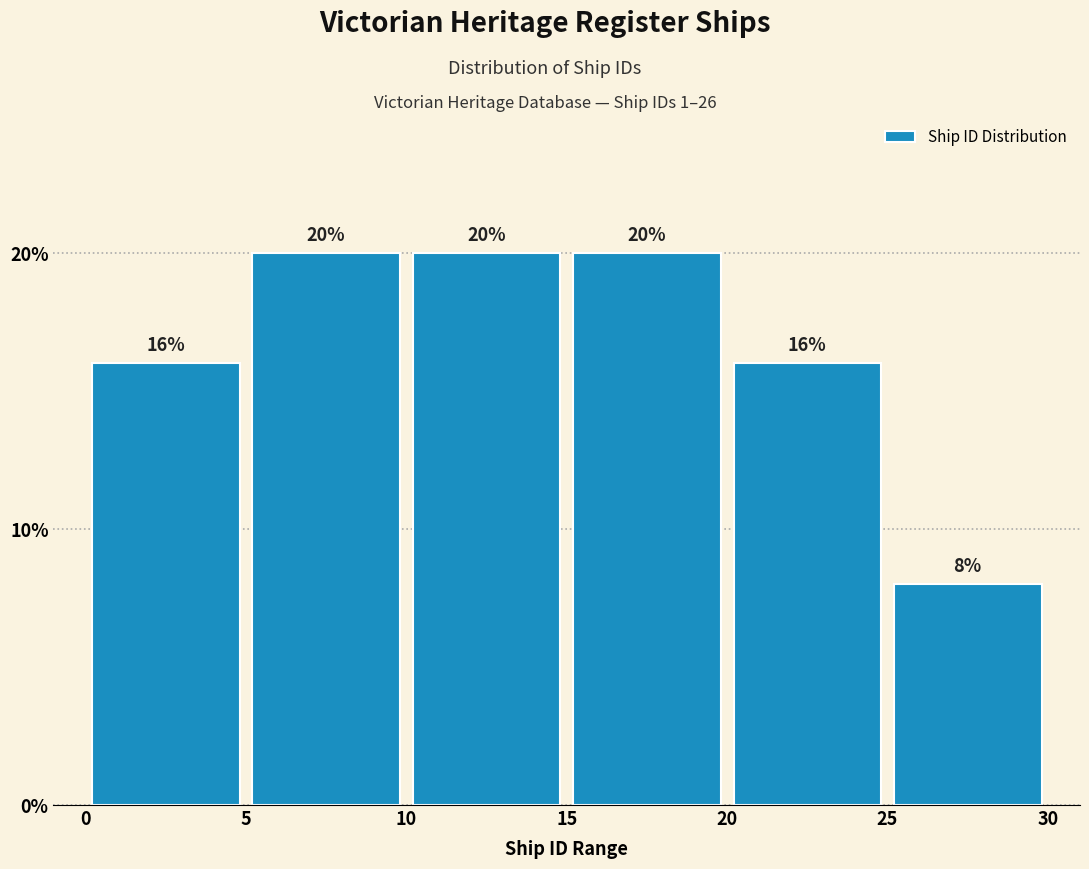

Reading left to right, transcribe this chart: for each bar, give the range it covers on the x-axis and its height.

0 to 5: 16
5 to 10: 20
10 to 15: 20
15 to 20: 20
20 to 25: 16
25 to 30: 8